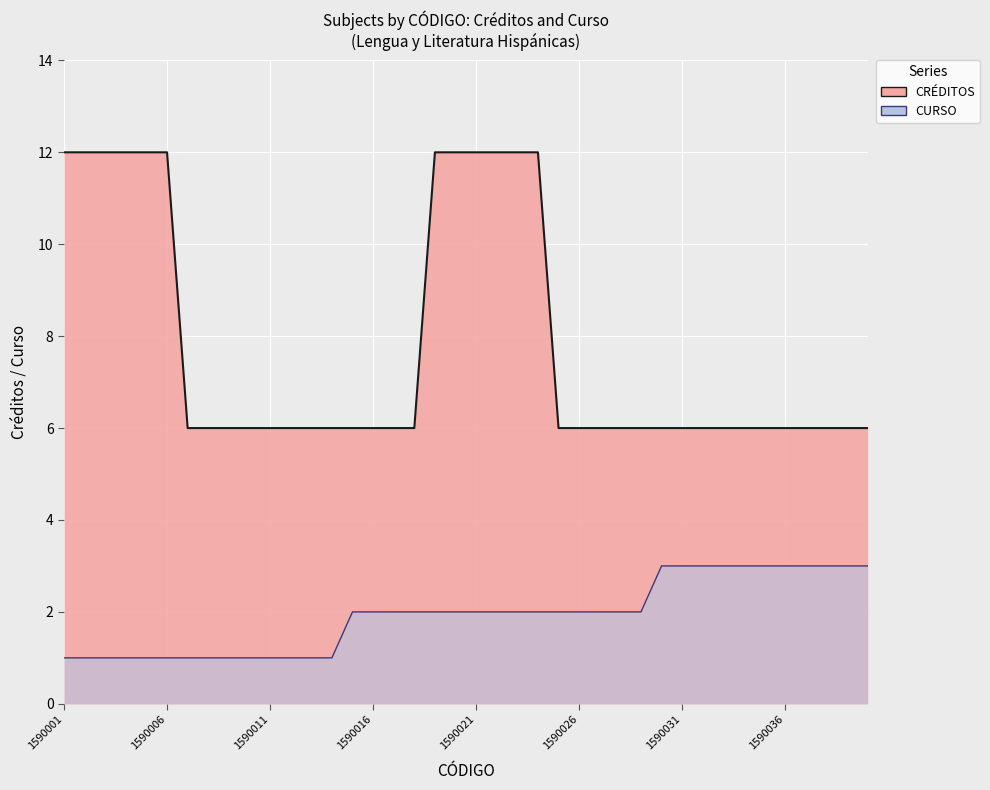

How many data points does each series have?

40